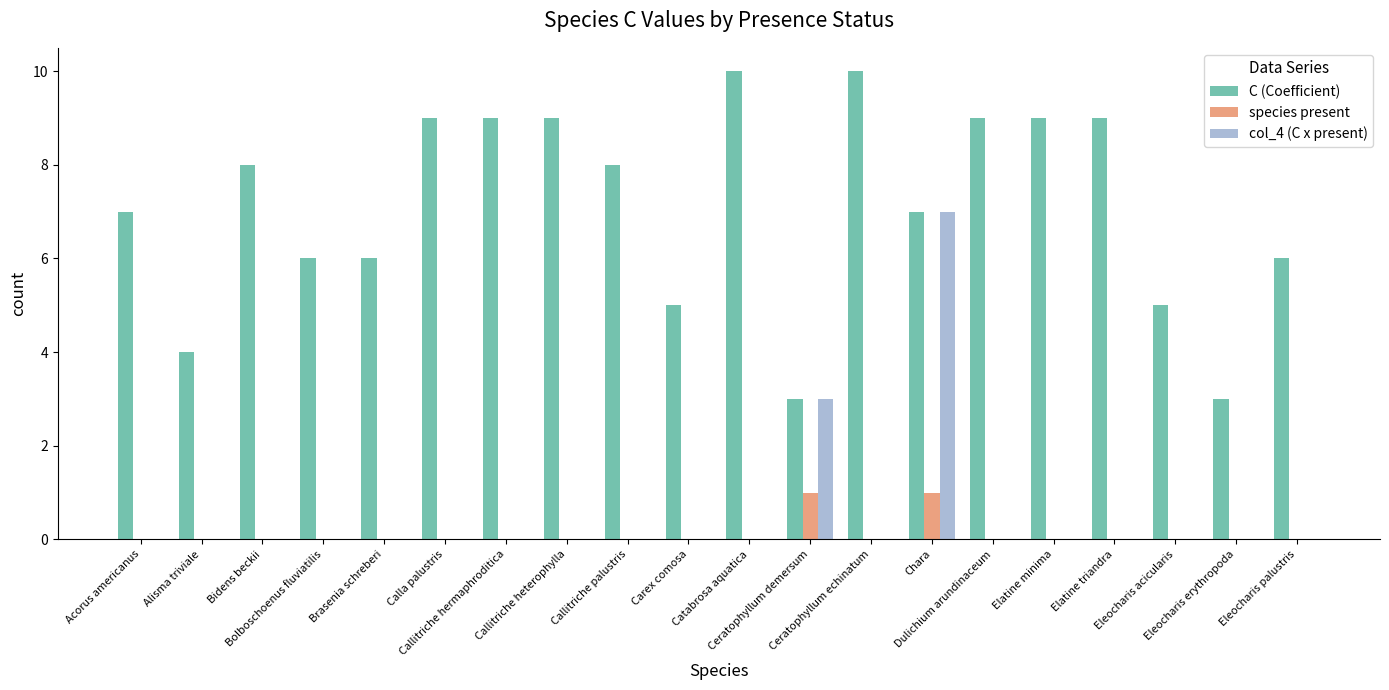

Is the value of C (Coefficient) at Calla palustris greater than the value of col_4 (C x present) at Eleocharis palustris?

Yes